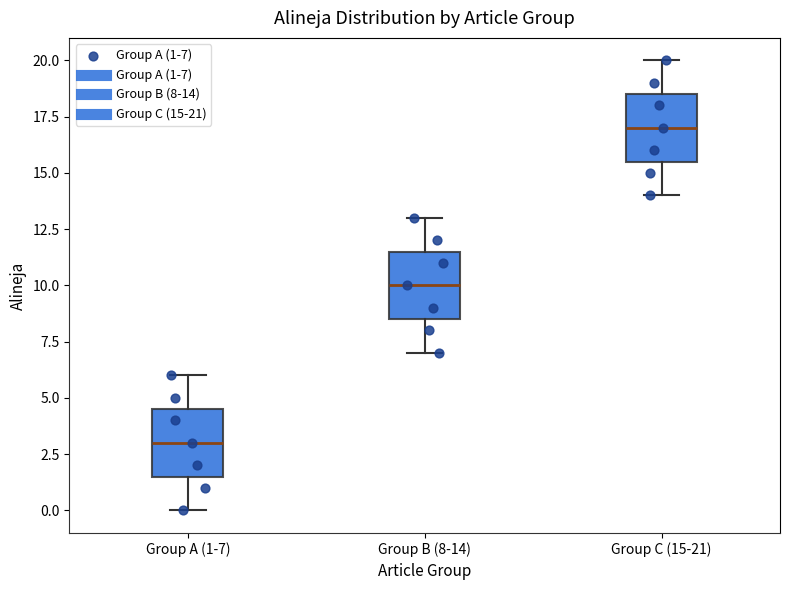

Reading left to right, transcribe this box plot: for each box, give where its median line is, the range the box spans, and where its two whiskers end, as read against the y-axis. The values are not printed on the chart, so give them approximately, as read against the axis.

Group A (1-7): median 3.0, box 1.5 to 4.5, whiskers 0.0 to 6.0
Group B (8-14): median 10.0, box 8.5 to 11.5, whiskers 7.0 to 13.0
Group C (15-21): median 17.0, box 15.5 to 18.5, whiskers 14.0 to 20.0